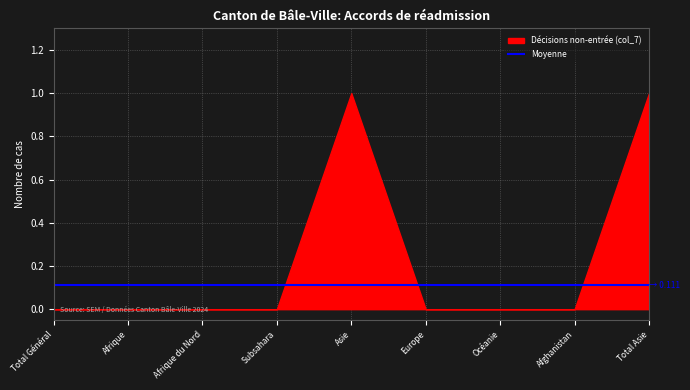

What is the total value across all series at Asie?

1